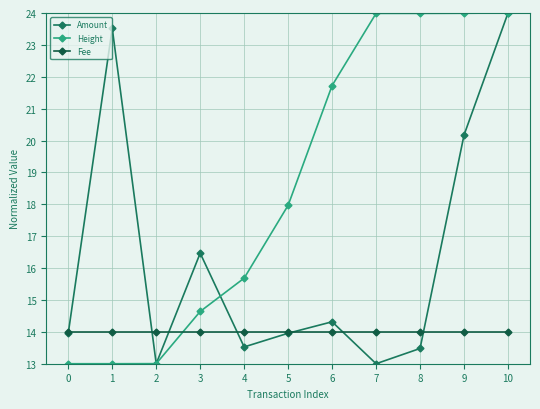

True or false: Height has a value of 22.0 at 4.

False